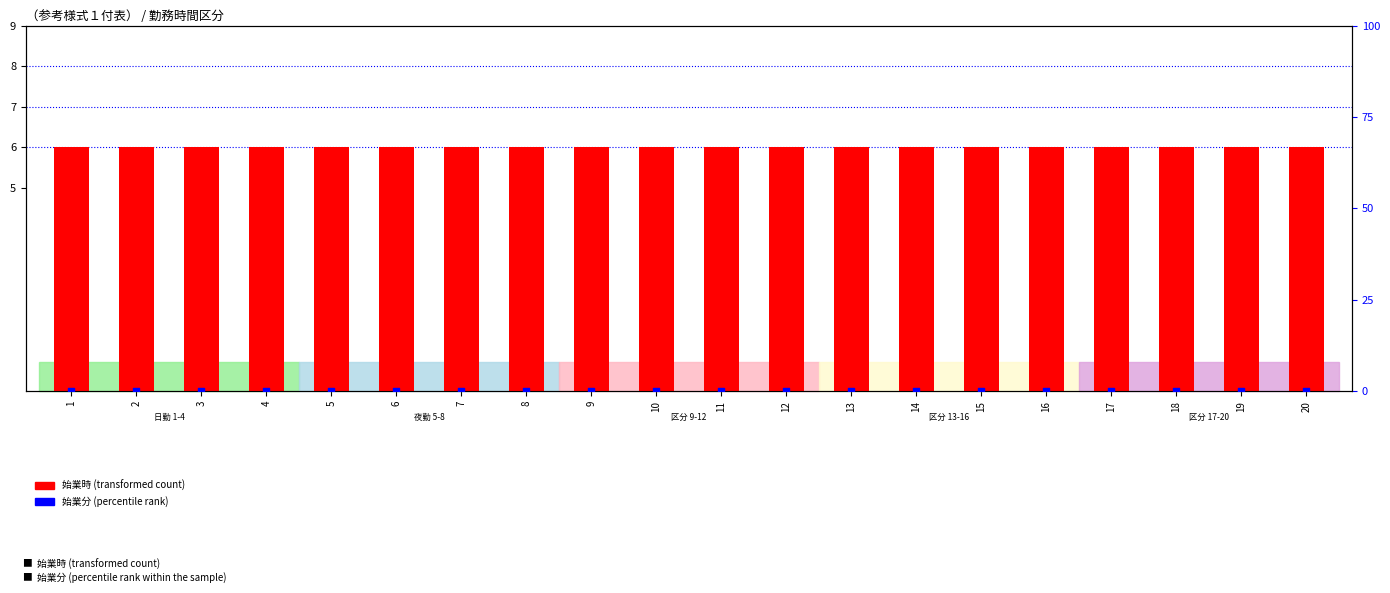

Which series contains the highest Y value?

始業時 (transformed count)